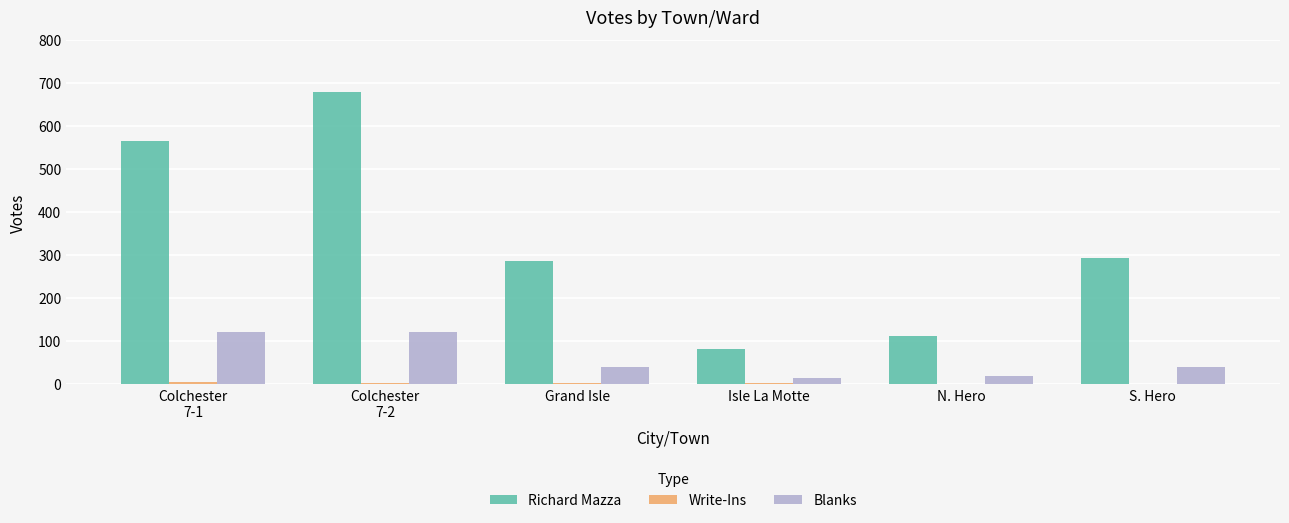

The value of Blanks at N. Hero is 18. True or false?

True